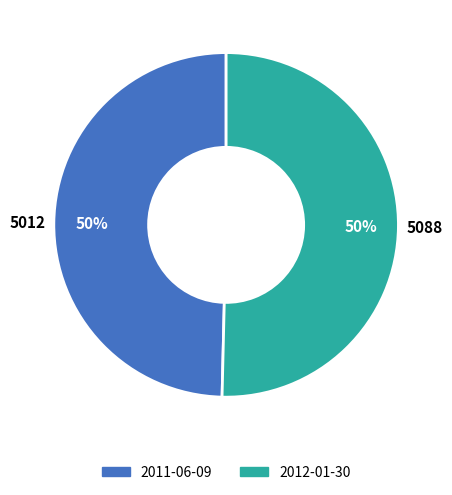

To the nearest percent, what is the combined percentage of 2012-01-30 and 2011-06-09?

100%